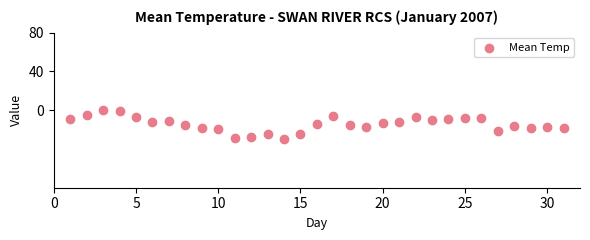

What is the range of Y values (max minus min)?

29.9